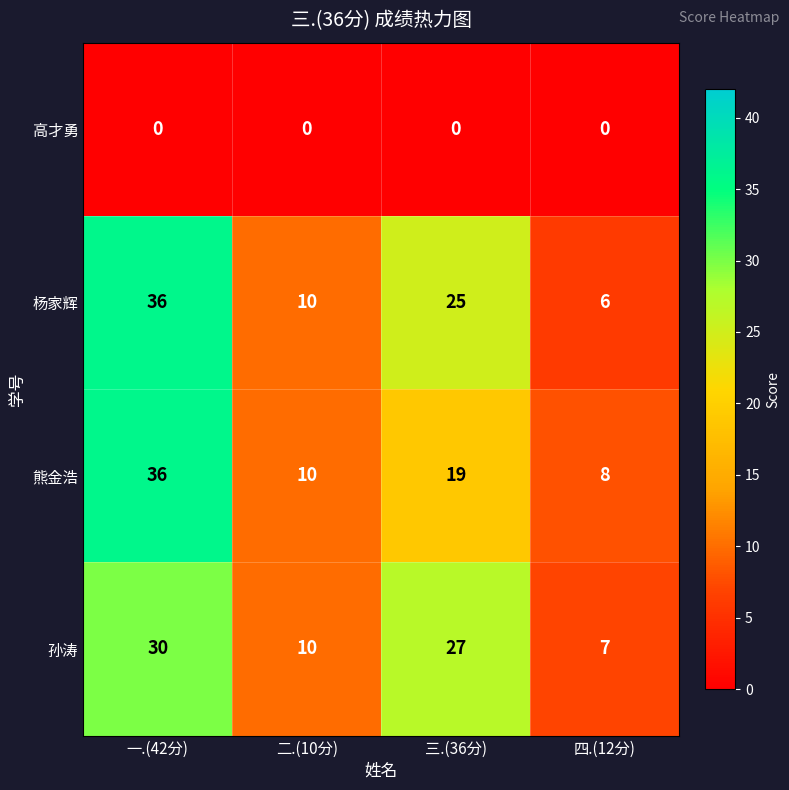

At which label does 孙涛 first exceed 27?

一.(42分)